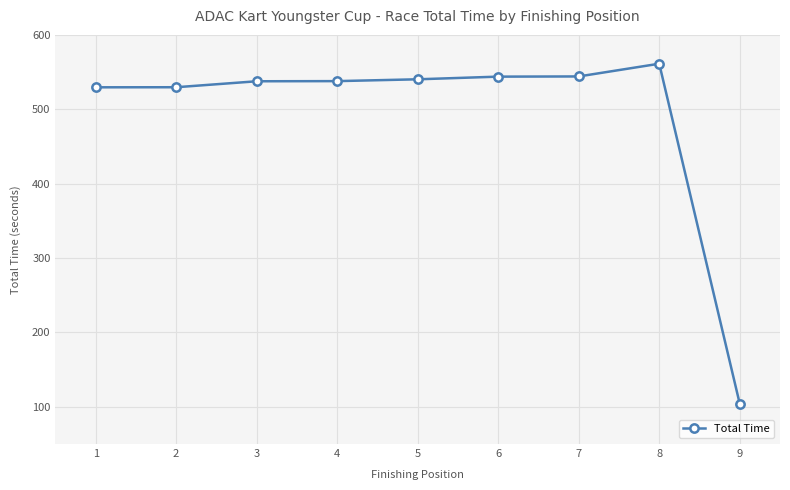

How many data points are less than 537?

3